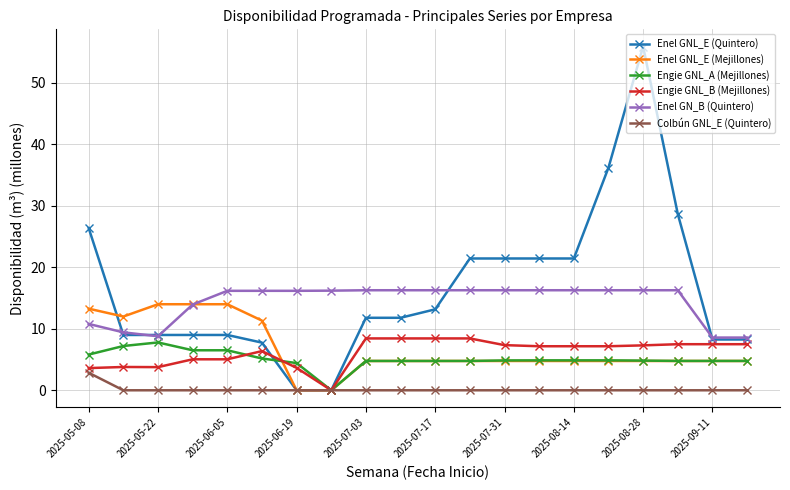

What is the minimum value for Enel GN_B (Quintero)?

8.6